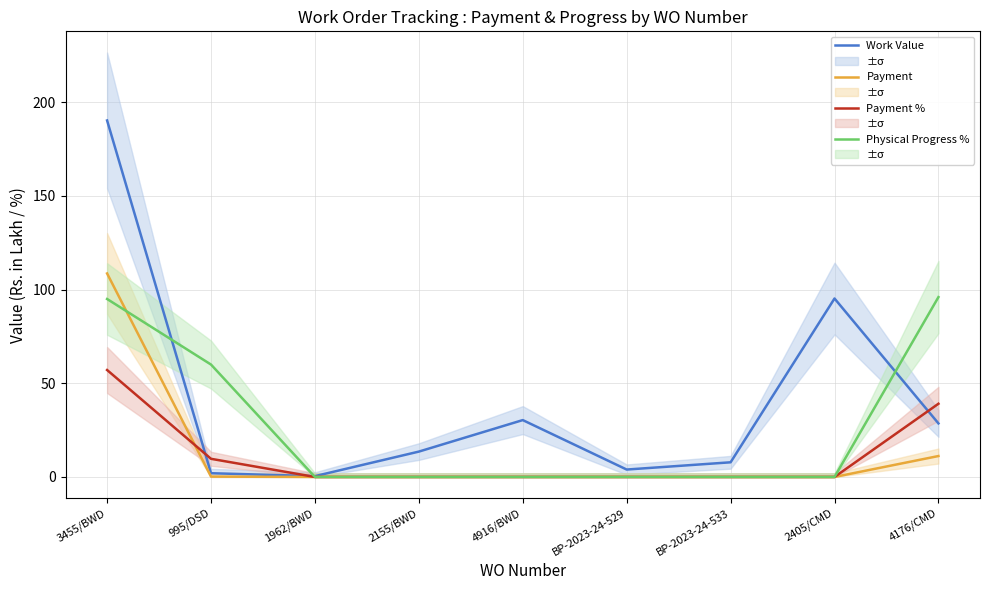

How many data points in Payment % are above 0?

3